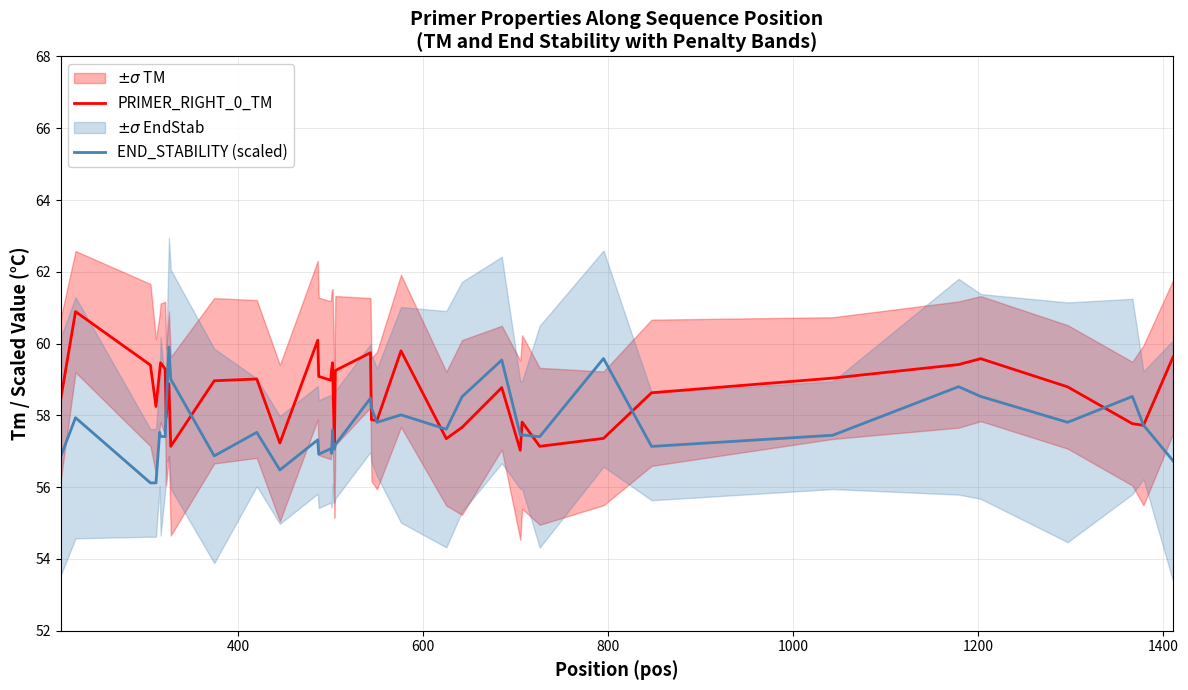

What is the highest value of the PRIMER_RIGHT_0_TM series?

60.9